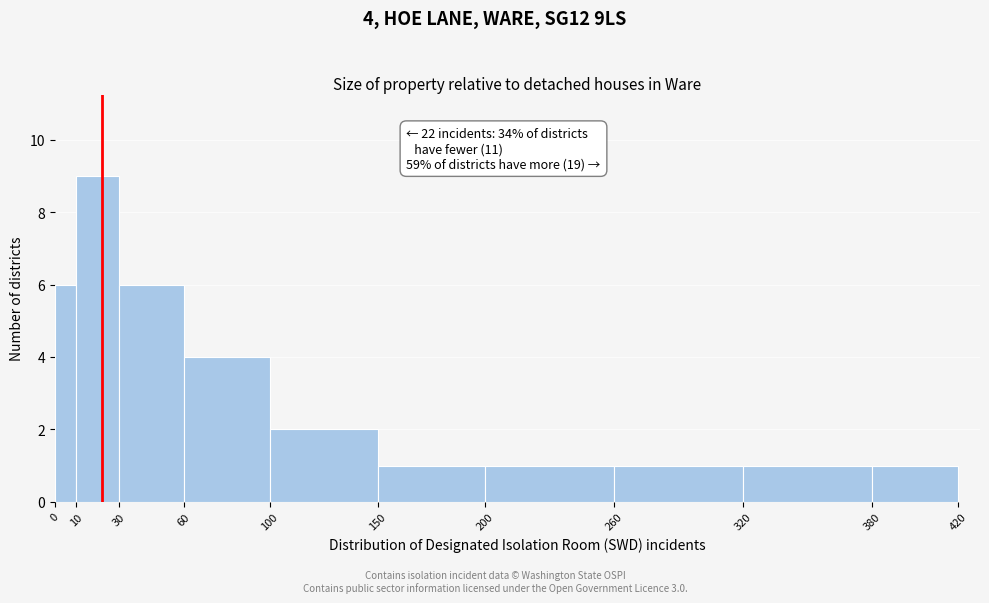

Which range on the x-axis has the tallest bar?

10 to 30